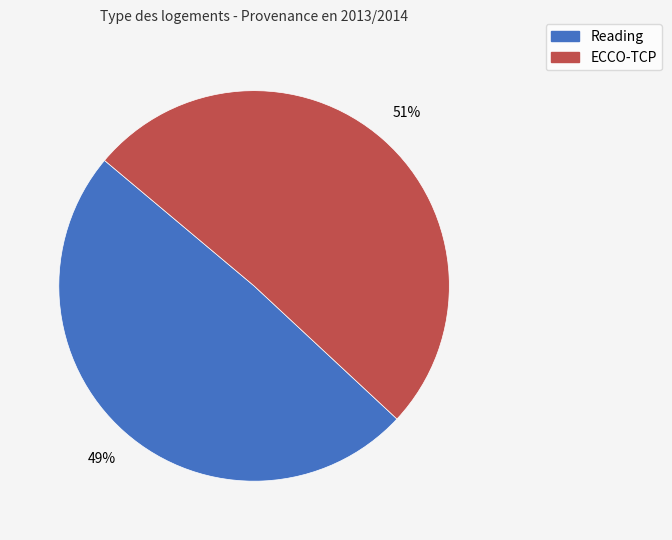

How many slices are in this pie chart?

2